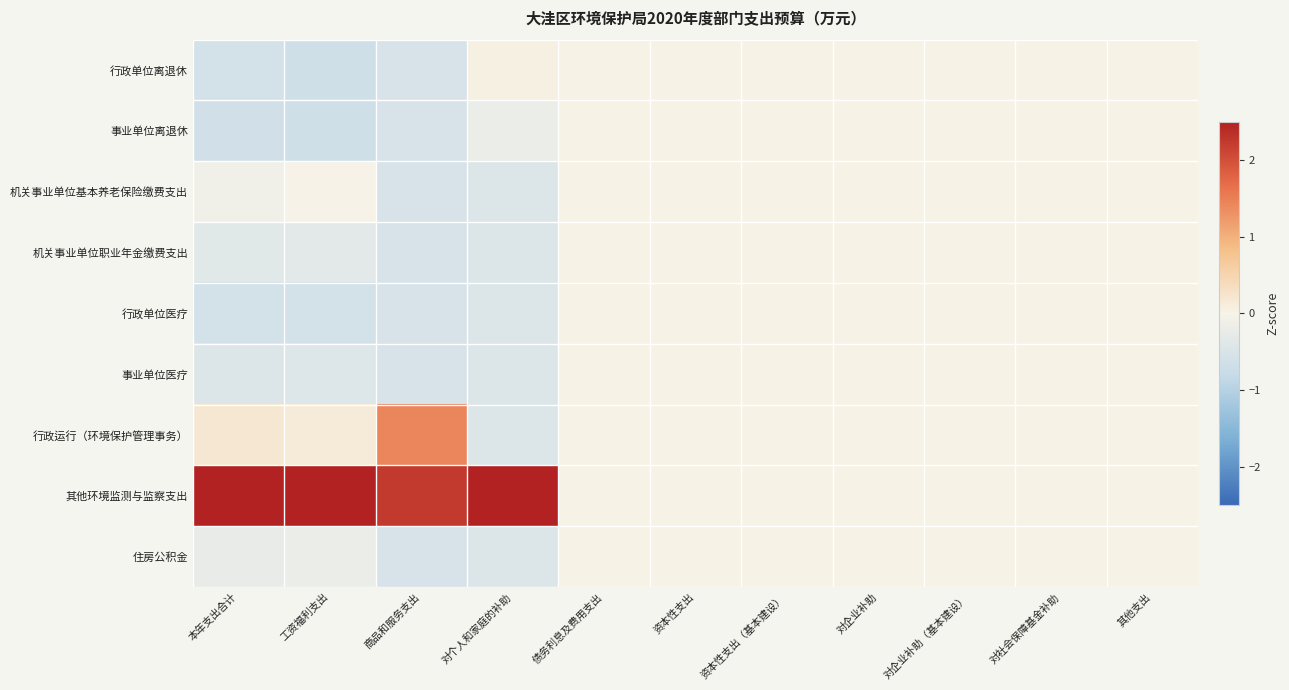

At which category is the sum across all series the highest?

对个人和家庭的补助